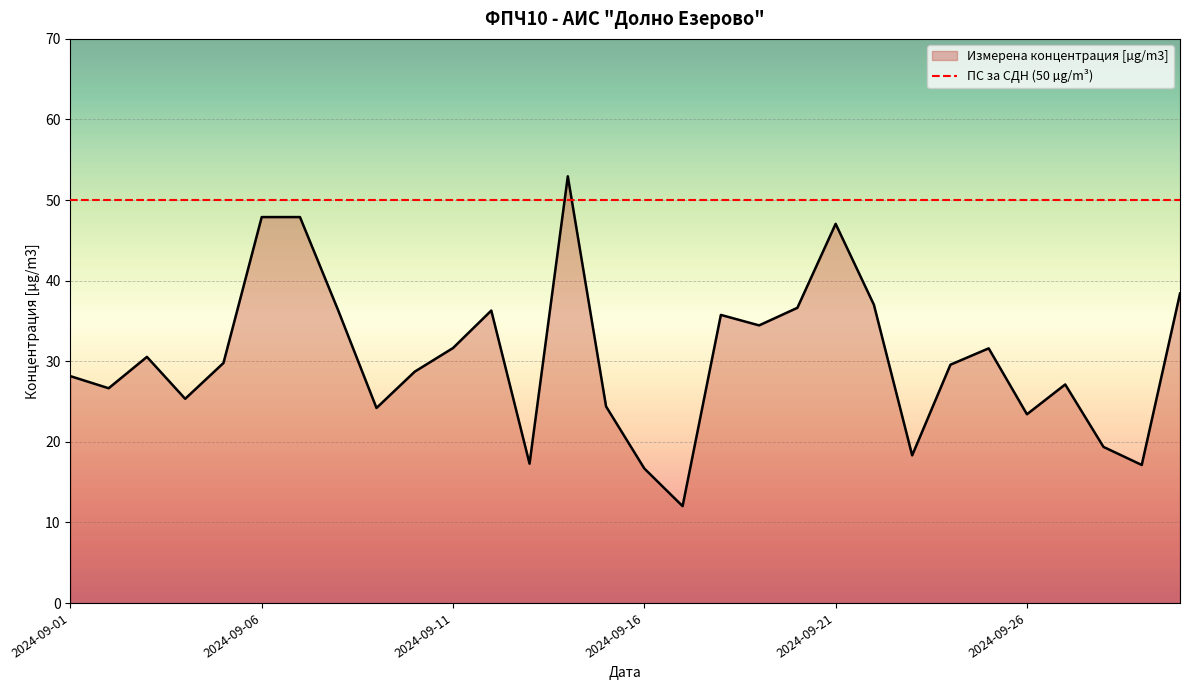

Where is the first local maximum?

2024-09-03